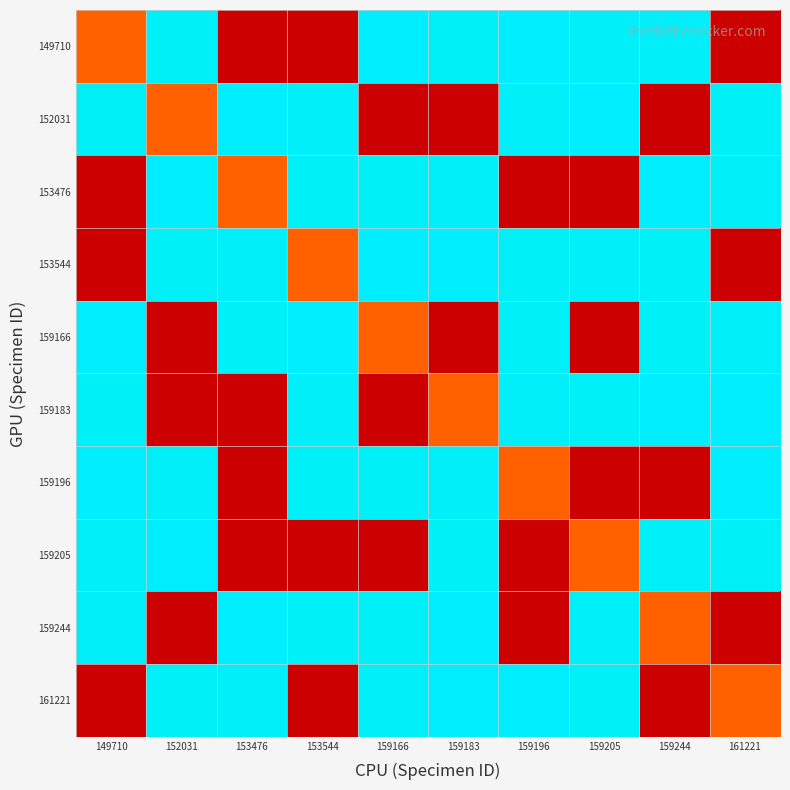

At which category is the sum across all series the highest?

159183